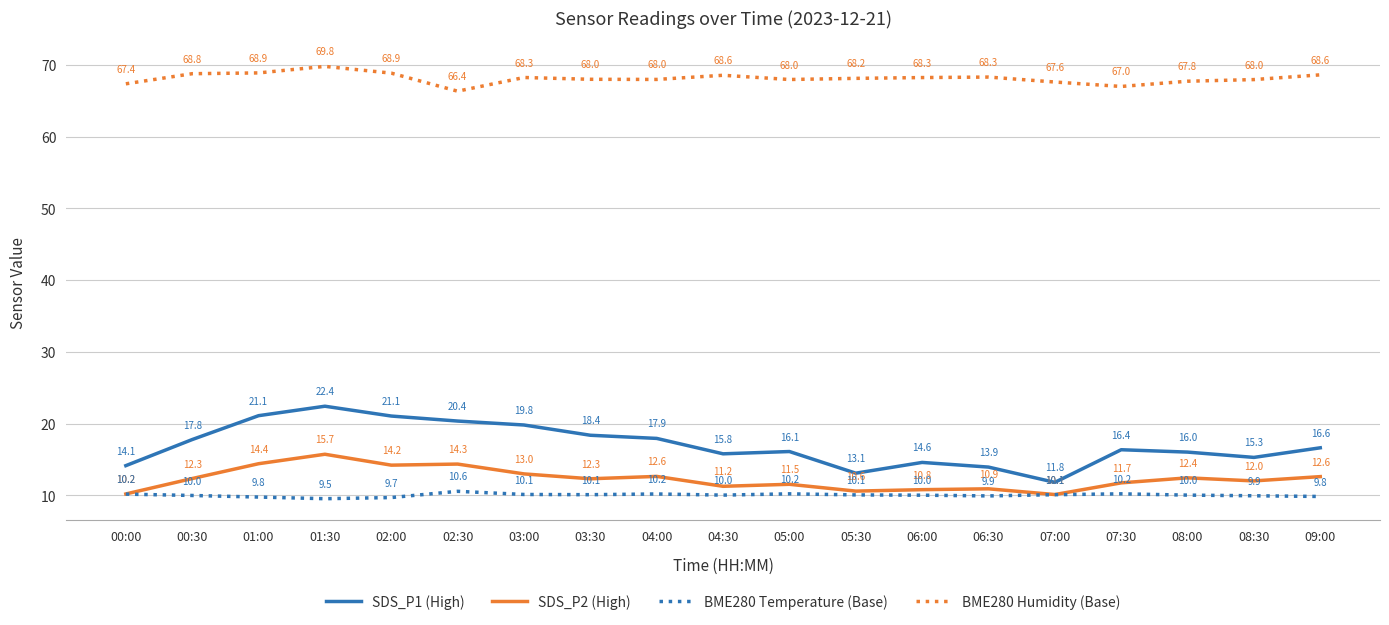

Which category has the lowest value across all series?

01:30